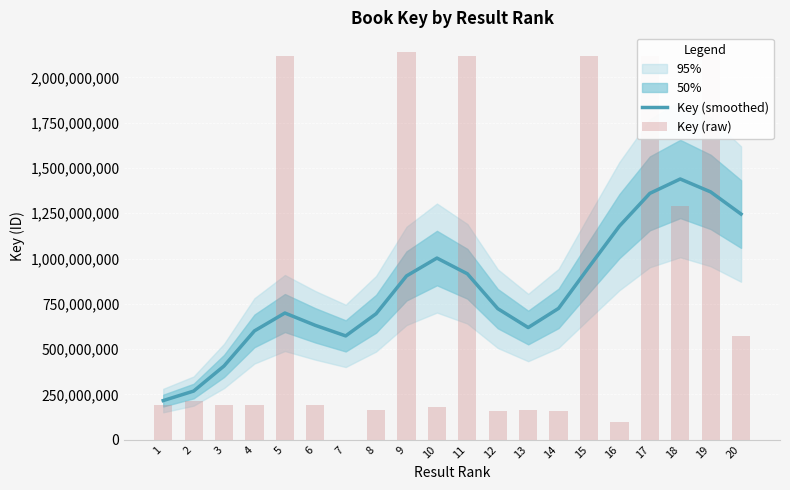

At how many categories does at least one series exceed 231730956?

19